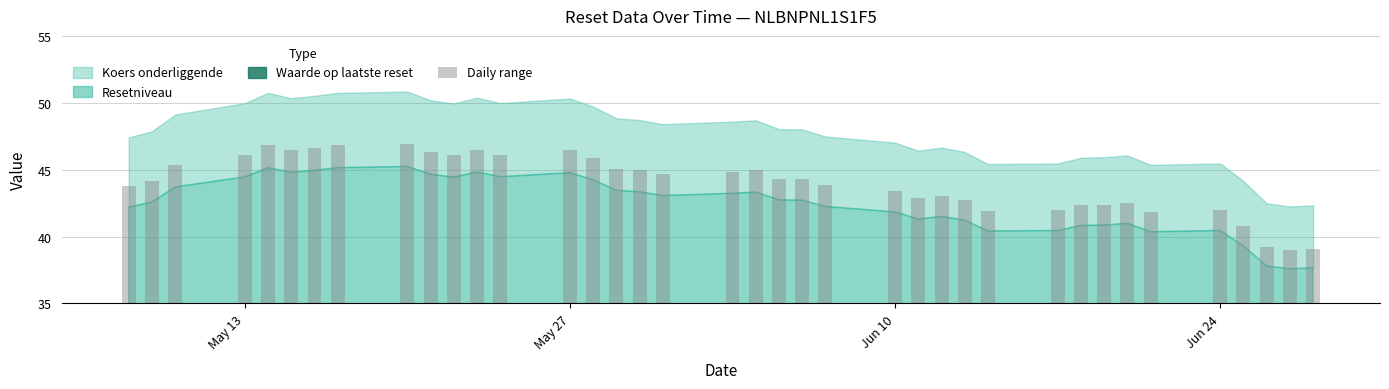

What is the minimum value shown in the chart?

39.0